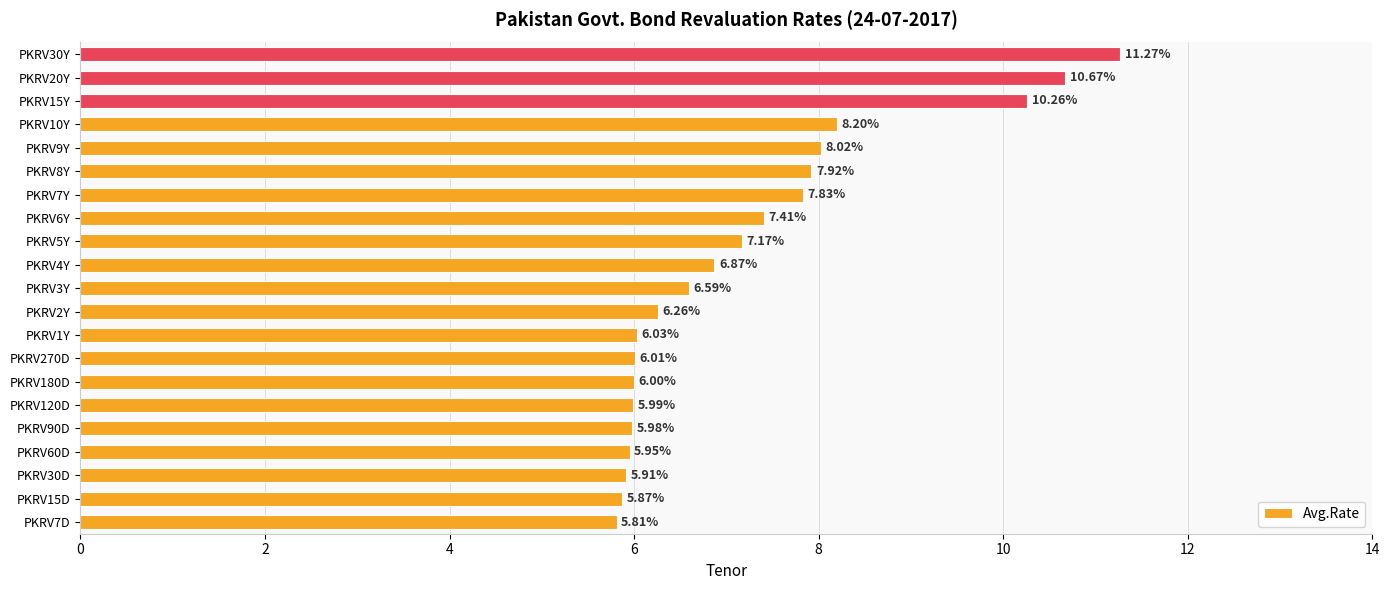

What is the greatest value displayed?

11.3